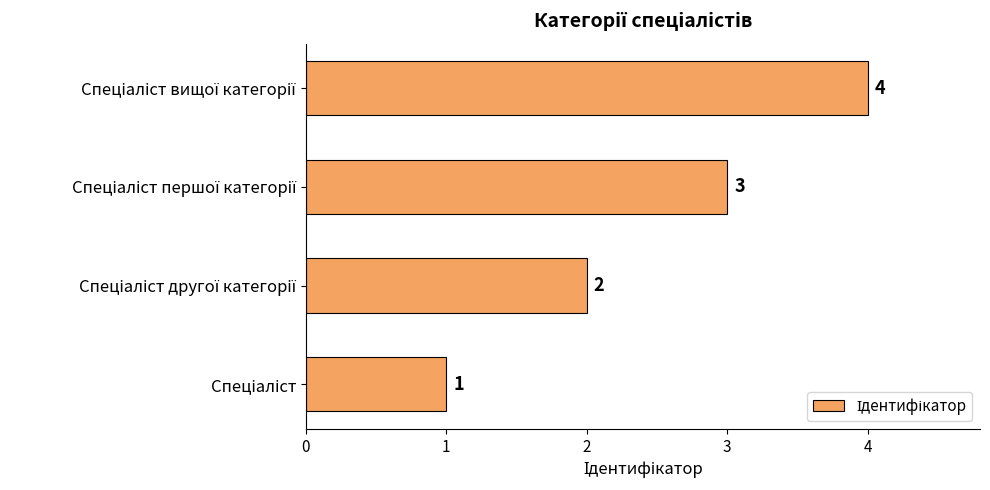

What is the sum of all values?

10